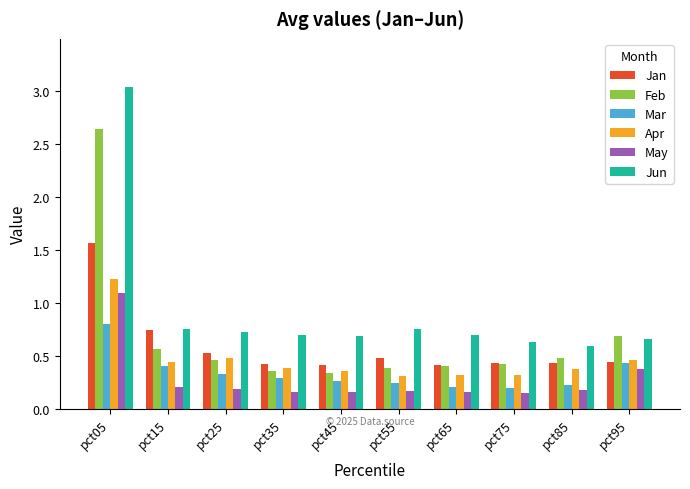

What is the sum of all May values?

2.8